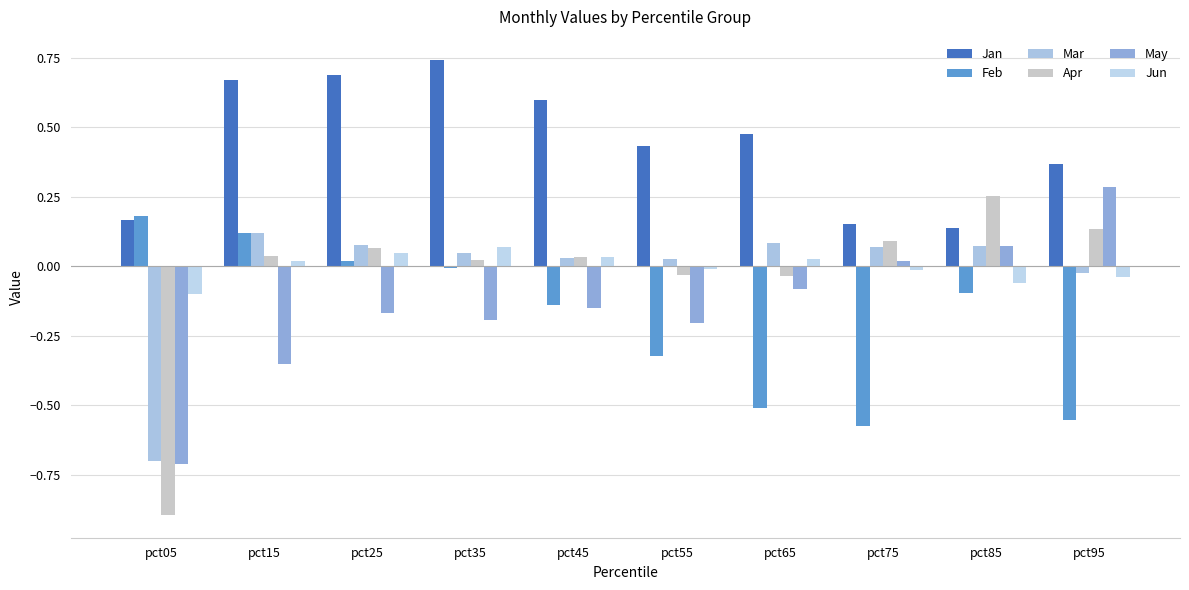

True or false: Mar has a value of 0.2 at pct65.

False